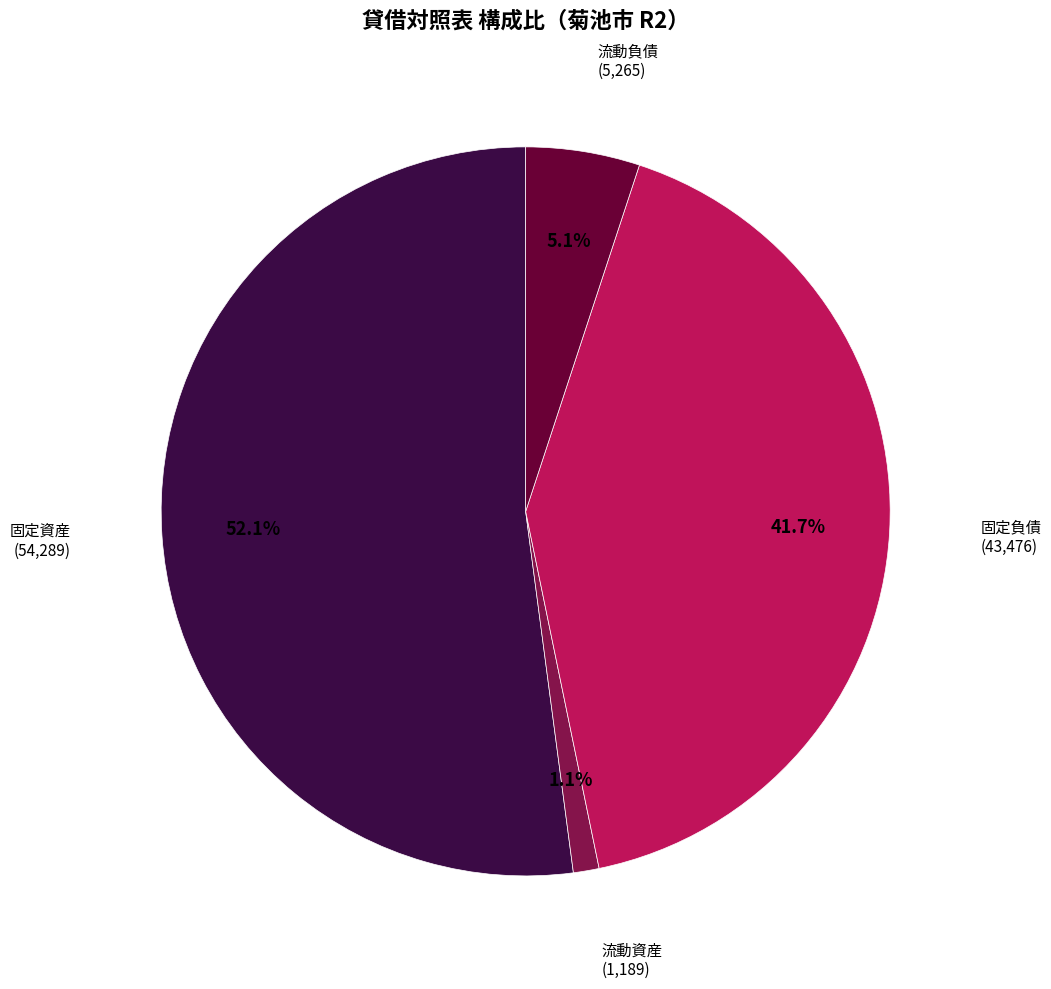

True or false: 固定負債 accounts for 49% of the total.

False